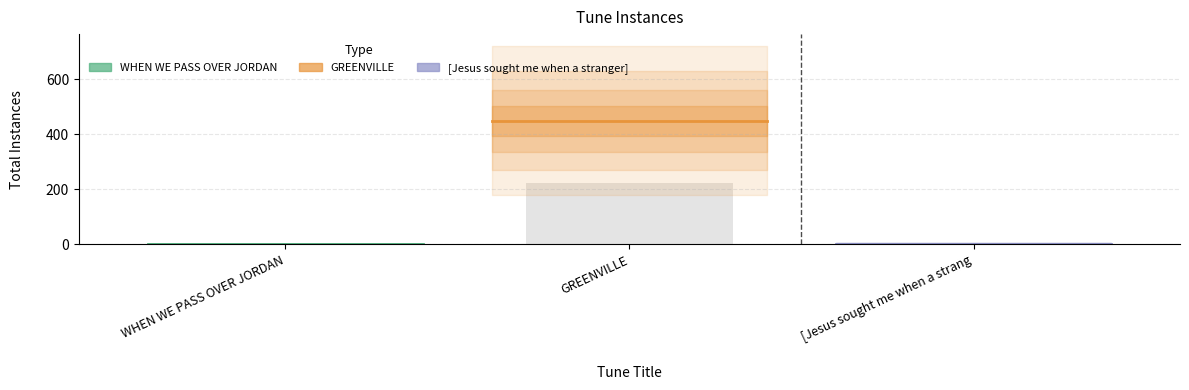

Reading left to right, what are all the values shown in this chart?

WHEN WE PASS OVER JORDAN: 1	1
GREENVILLE: 449	449
[Jesus sought me when a stranger]: 3	3